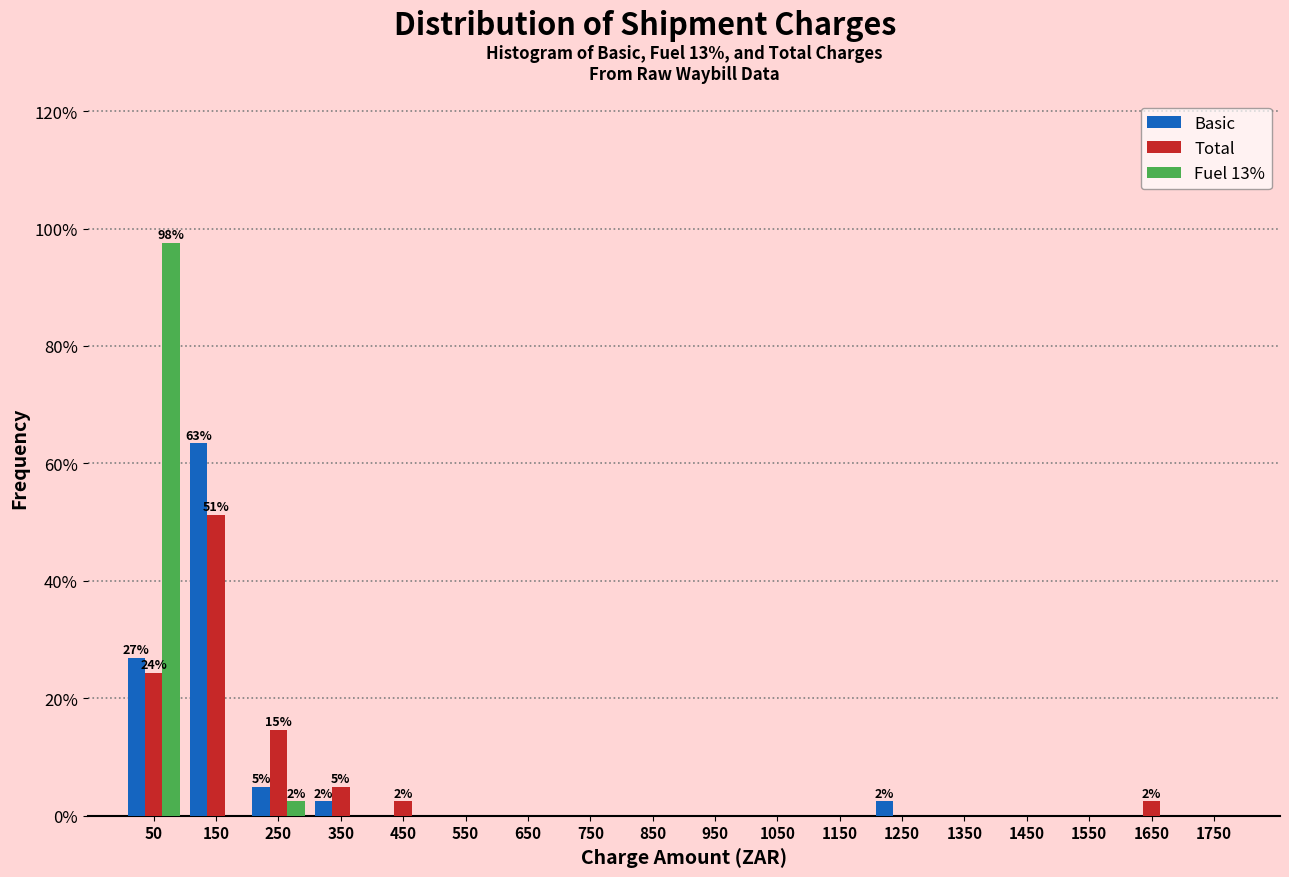

In the Total series, which range on the x-axis has the tallest bar?

100 to 200